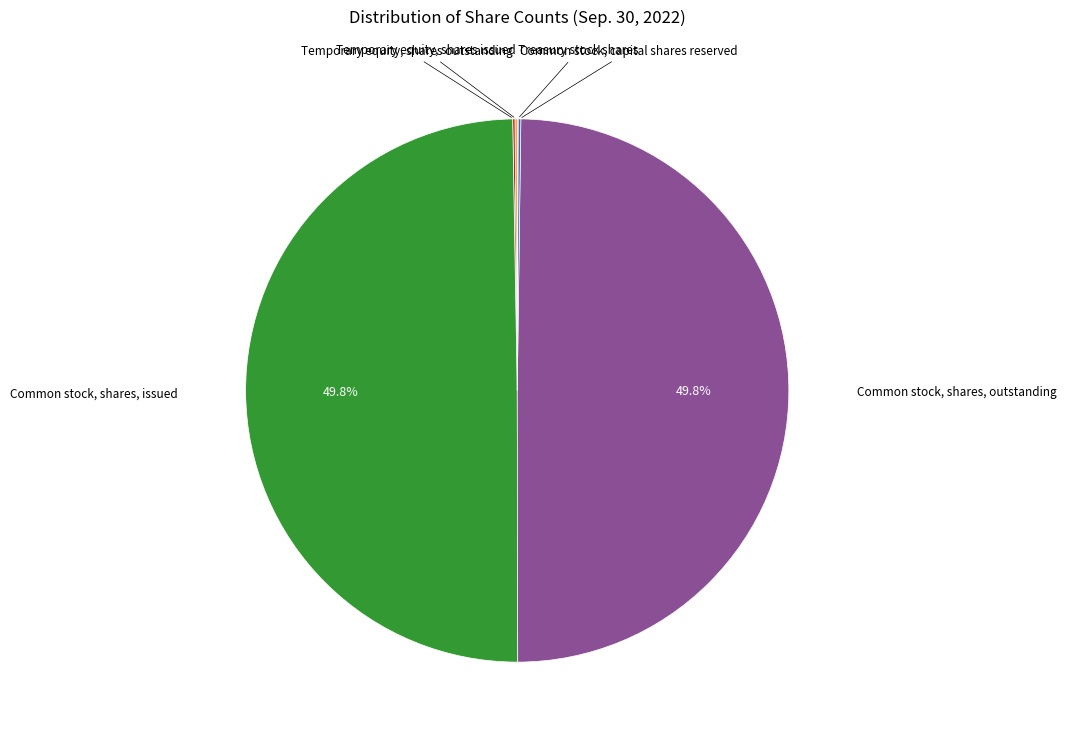

How many segments does this pie chart have?

6